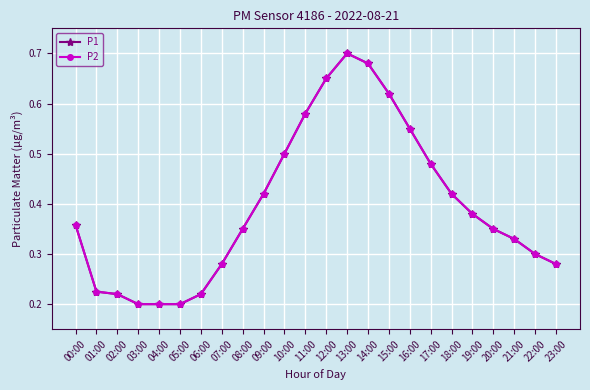

Does the chart have visible grid lines?

Yes